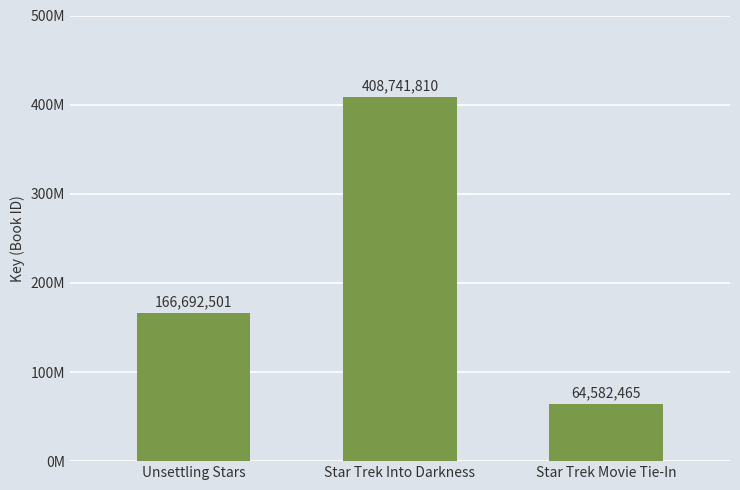

What is the ratio of the value at Star Trek Into Darkness to the value at Unsettling Stars?

2.5